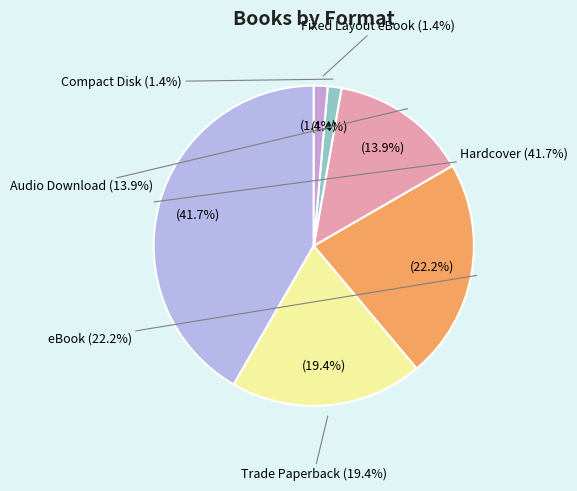

Does Audio Download account for over 50% of the chart?

No